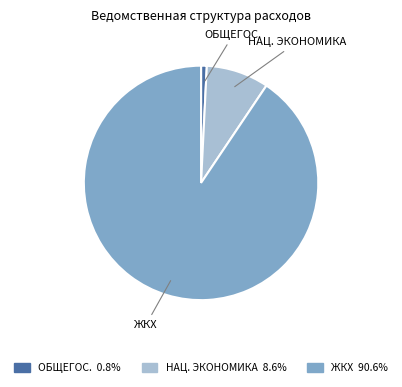

Is there a majority slice in this chart?

Yes